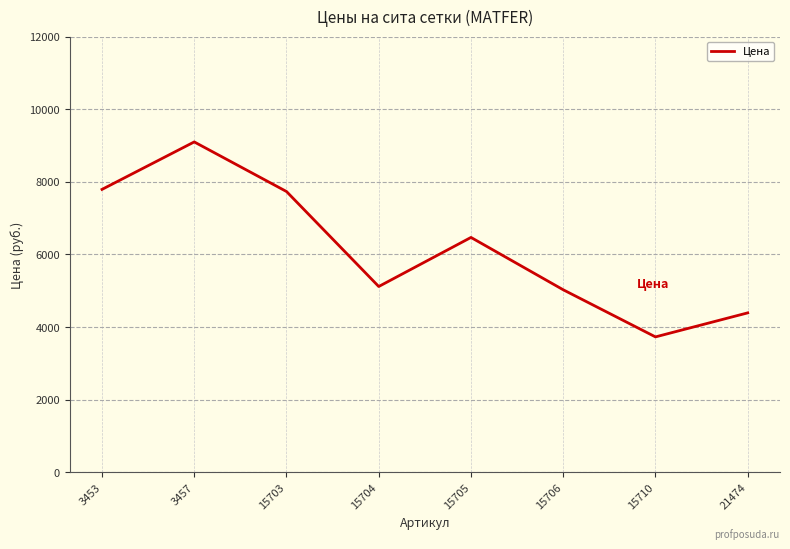

Where is the first local minimum?

15704